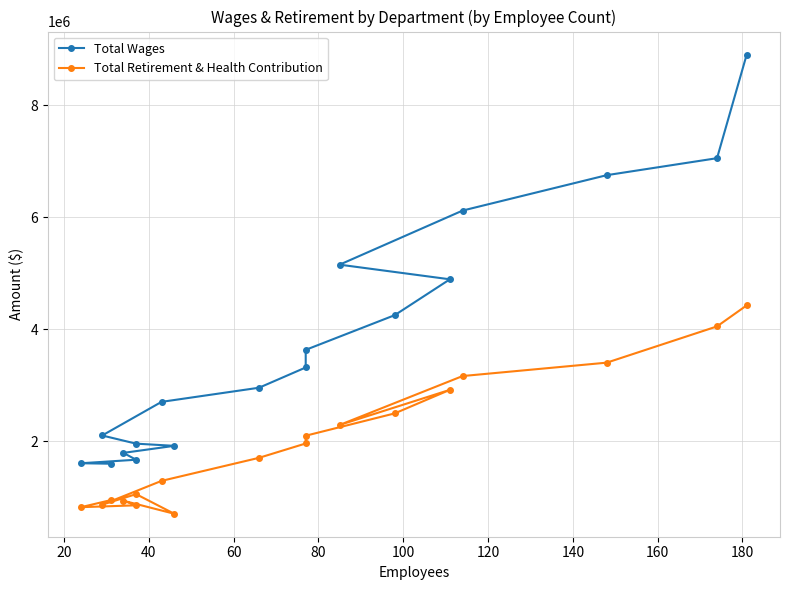

True or false: Total Retirement & Health Contribution and Total Wages cross at least once.

False